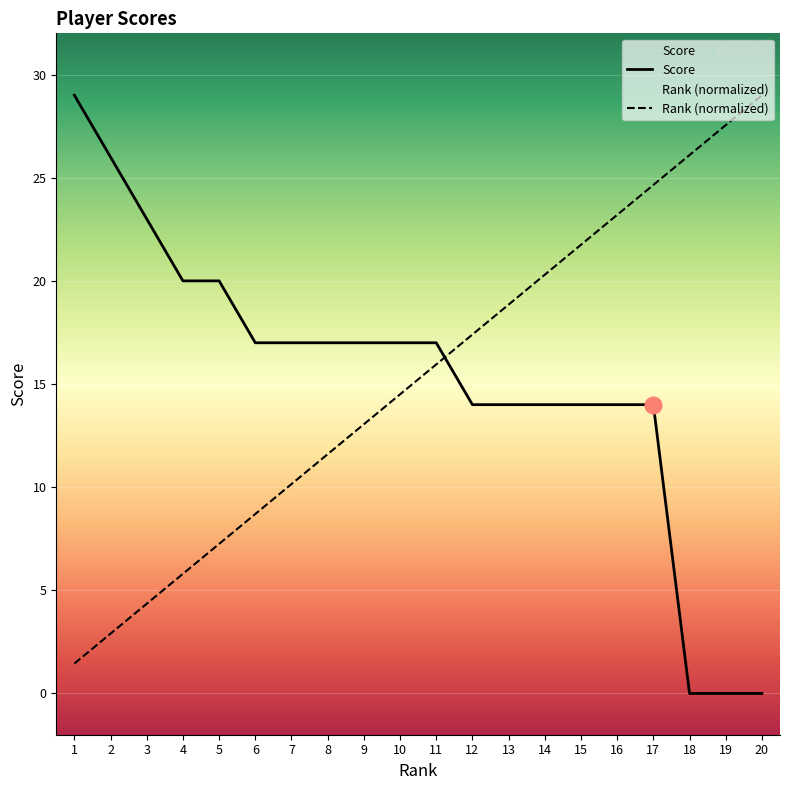

The Score series shows 26.0 at 2. True or false?

True